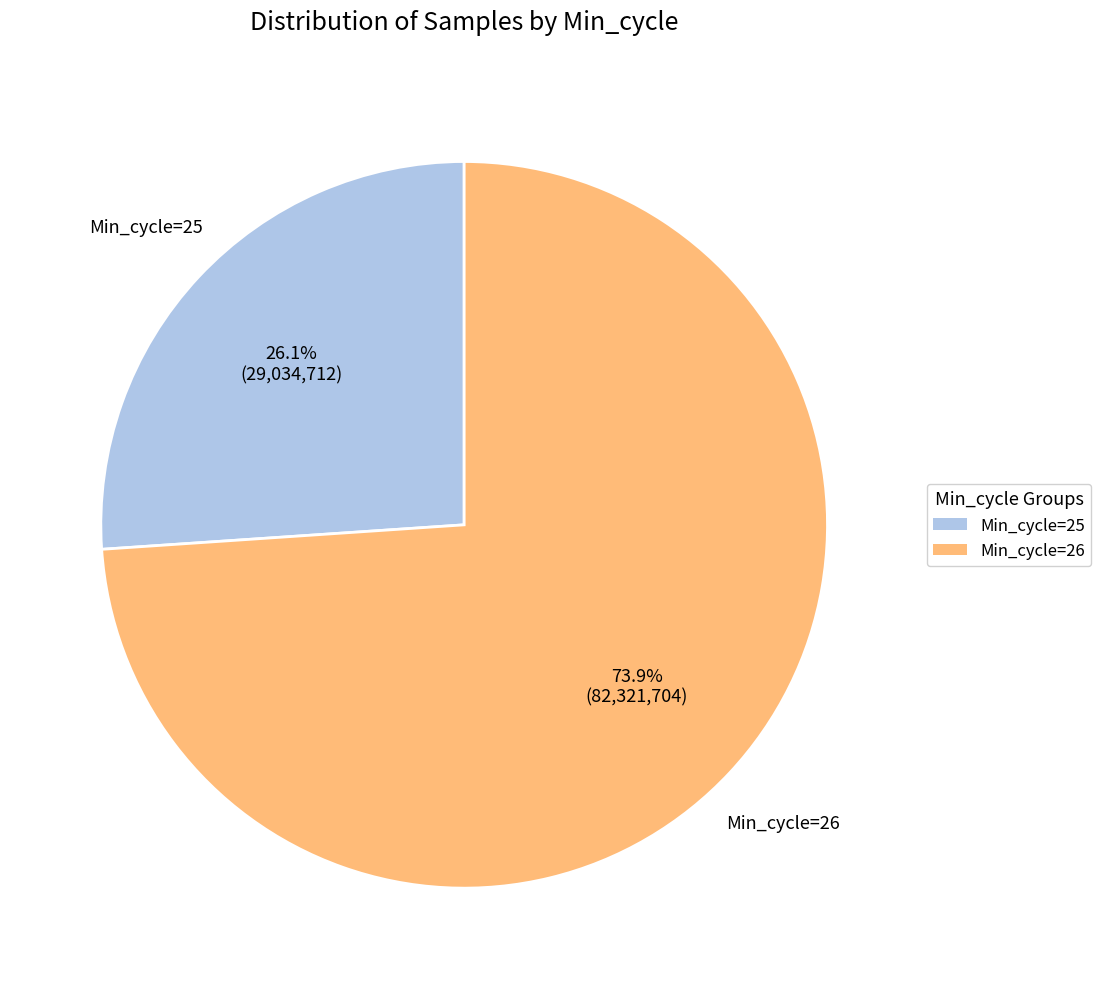

Does any single category account for the majority?

Yes